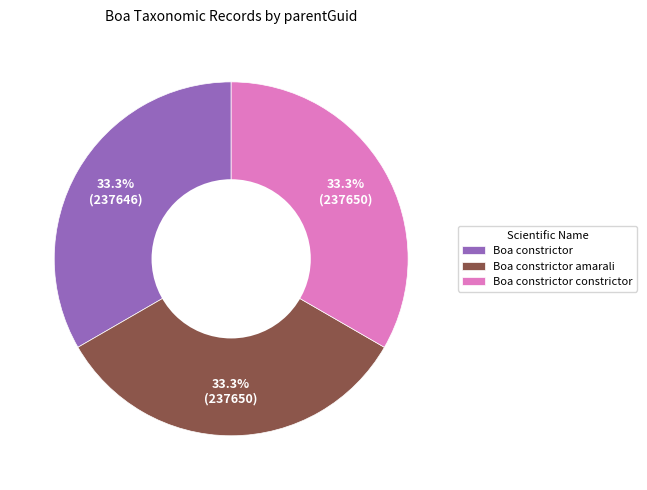

True or false: Boa constrictor amarali accounts for 33% of the total.

True